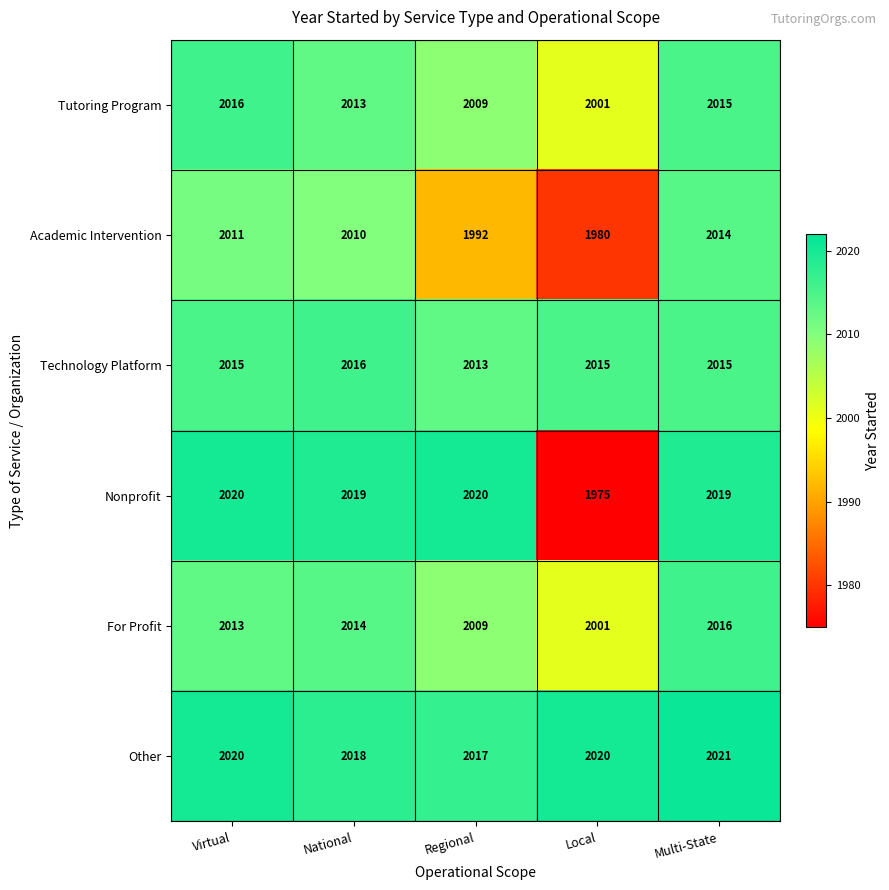

At which label does Academic Intervention first exceed 2010?

Virtual